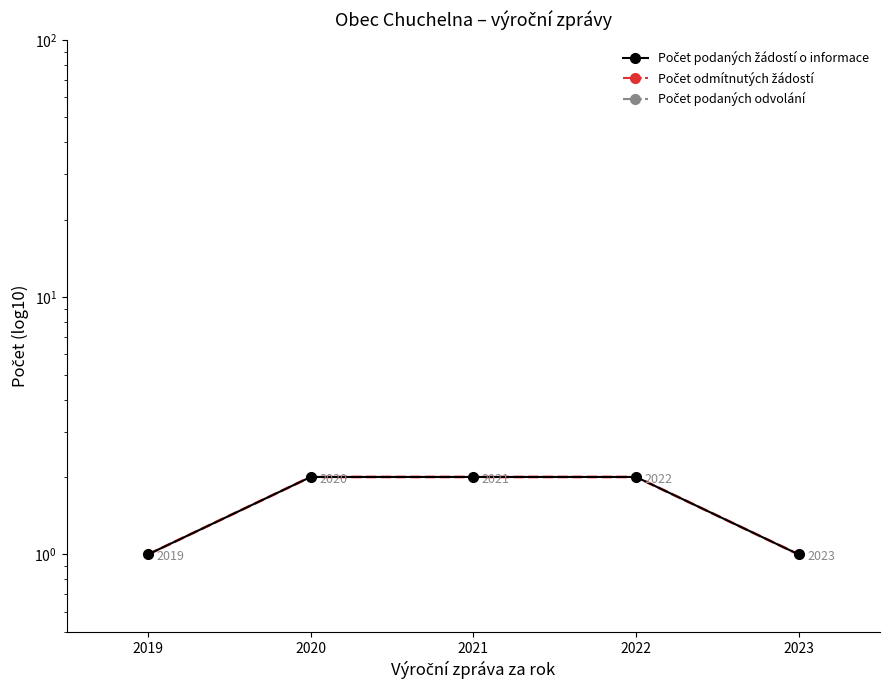

How many lines are shown in the chart?

3